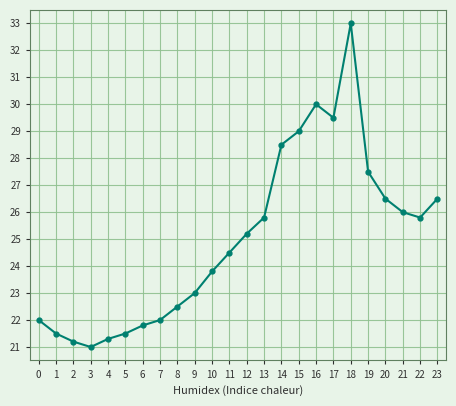

How many data points are above 25?

12